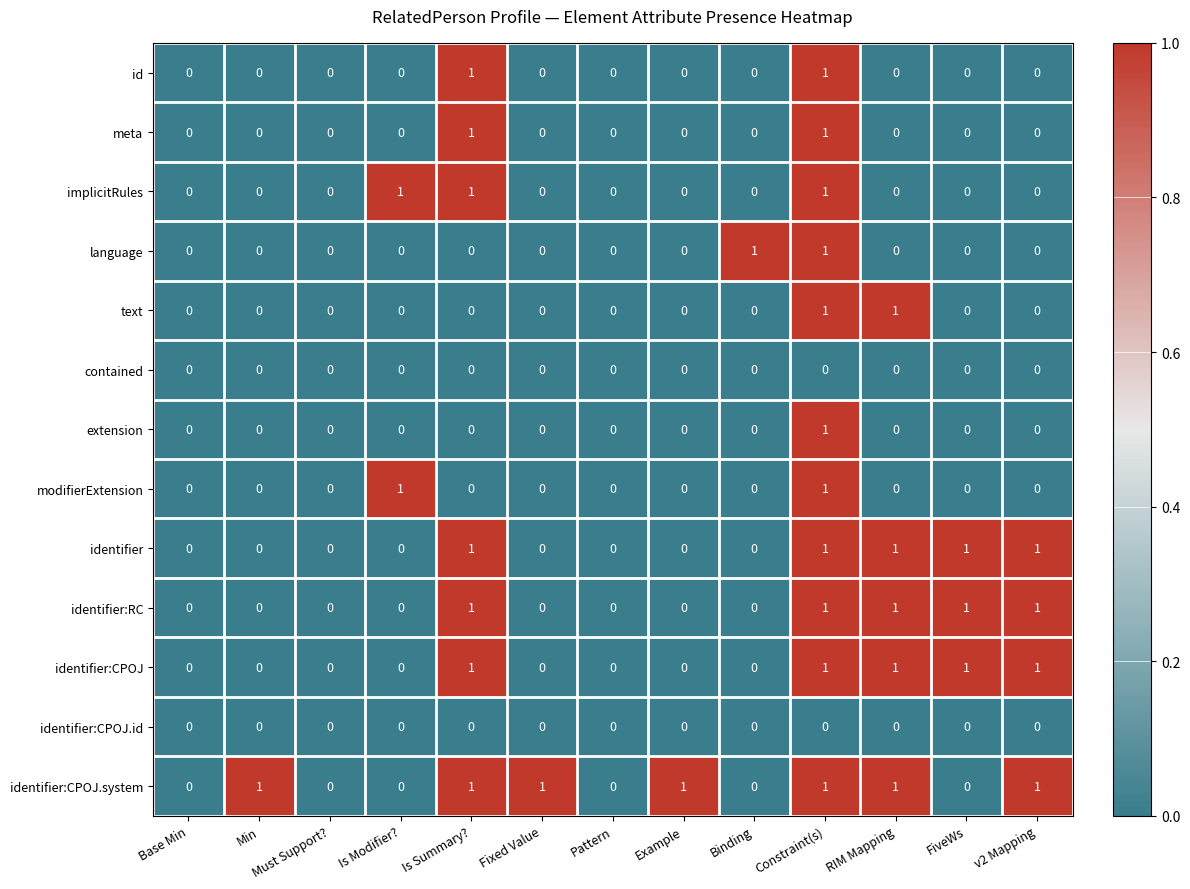

What is the spread (max minus min) of values at Is Summary??

1